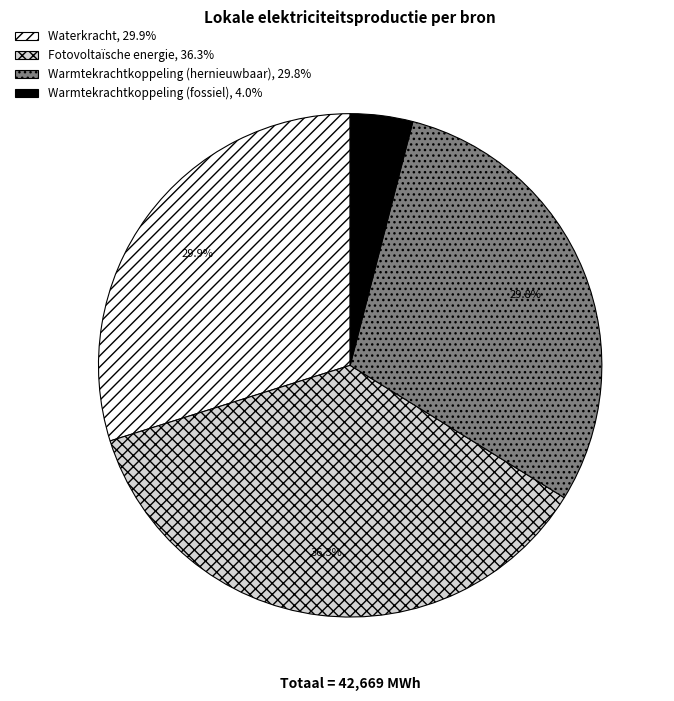

Does any single category account for the majority?

No